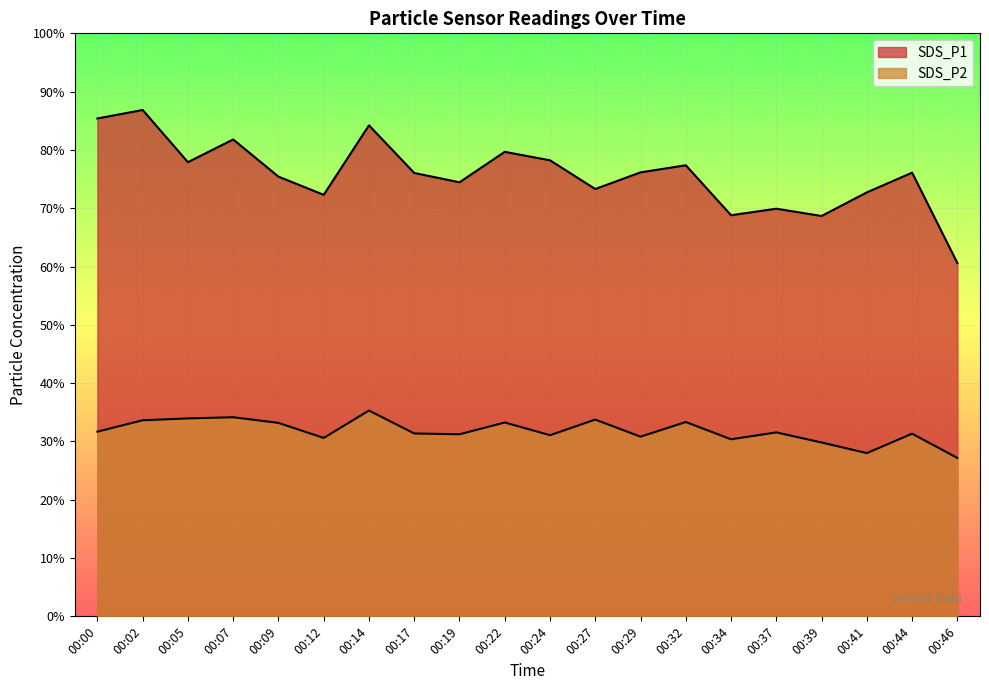

Is the value of SDS_P1 at 00:44 greater than the value of SDS_P2 at 00:07?

Yes